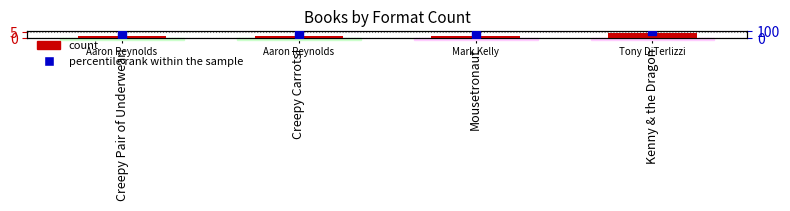

At how many categories does at least one series exceed 91?

1